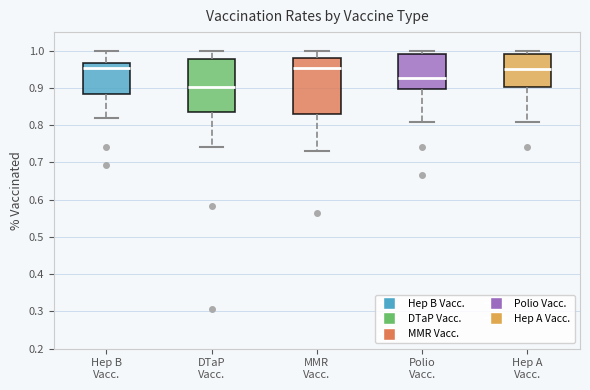

Where is the upper edge of the box for DTaP Vacc. on the y-axis? The values are not printed on the chart, so give them approximately, as read against the axis.

0.98